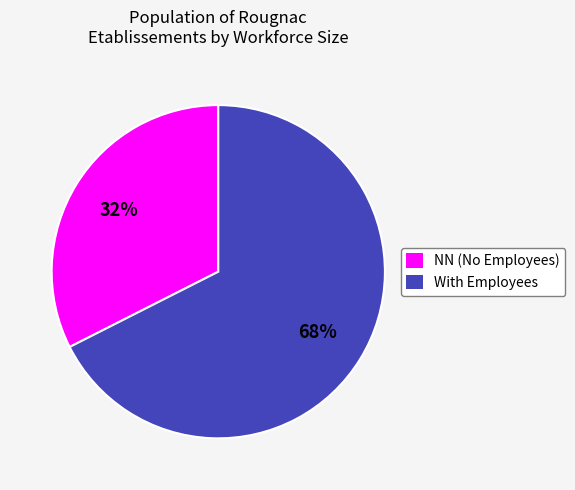

Is the sum of NN (No Employees) and With Employees greater than half?

Yes